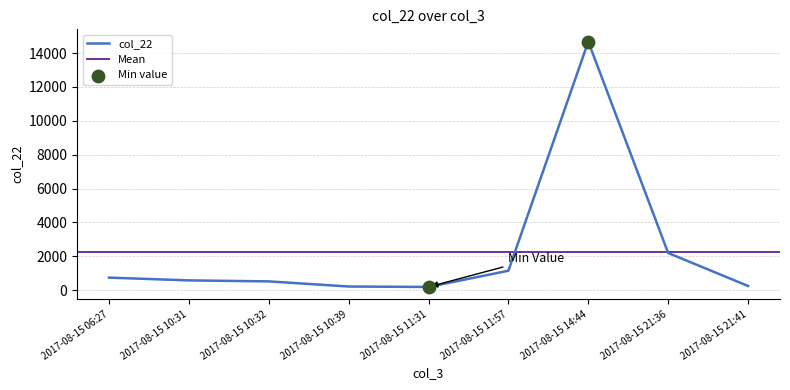

What is the change in value from 2017-08-15 10:39 to 2017-08-15 11:57?

+933